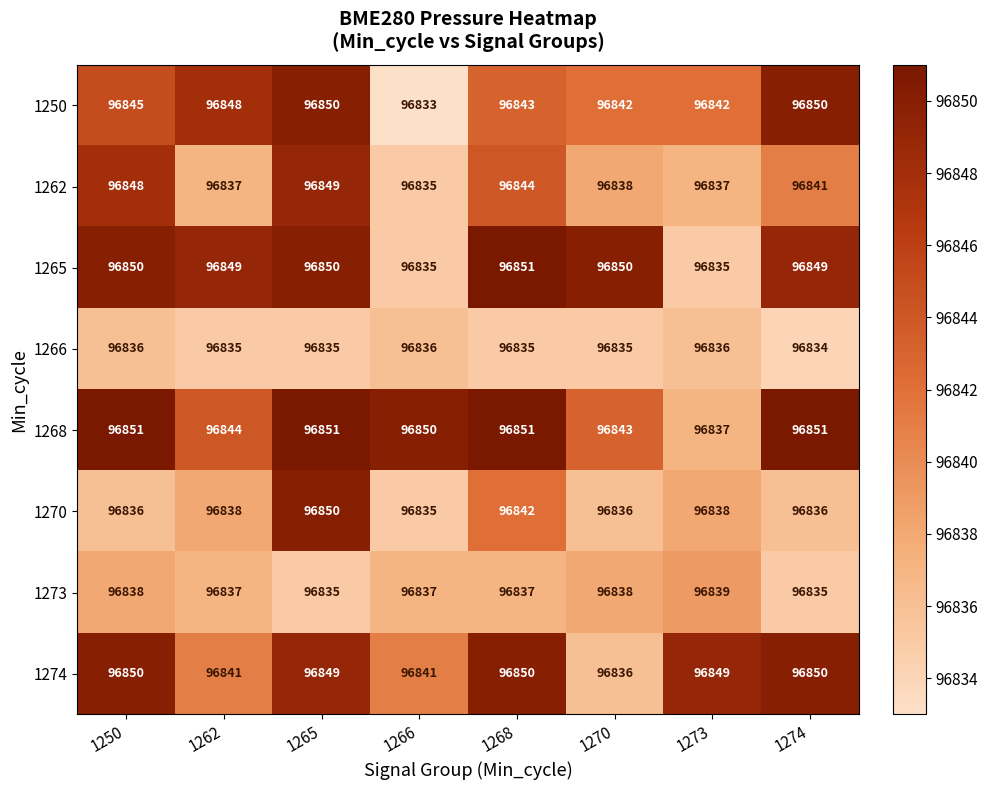

Which category has the lowest value in the 1266 series?

1274